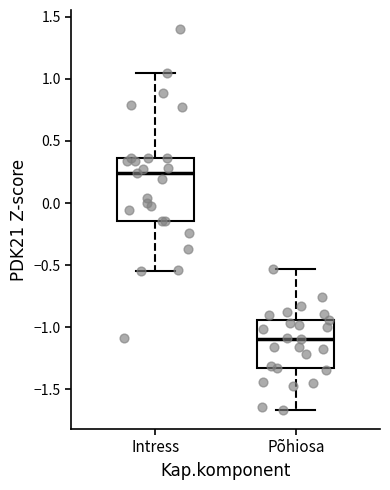

Reading left to right, transcribe this box plot: for each box, give where its median line is, the range the box spans, and where its two whiskers end, as read against the y-axis. The values are not printed on the chart, so give them approximately, as read against the axis.

Intress: median 0.25, box -0.15 to 0.35, whiskers -0.55 to 1.05
Põhiosa: median -1.10, box -1.35 to -0.95, whiskers -1.65 to -0.55